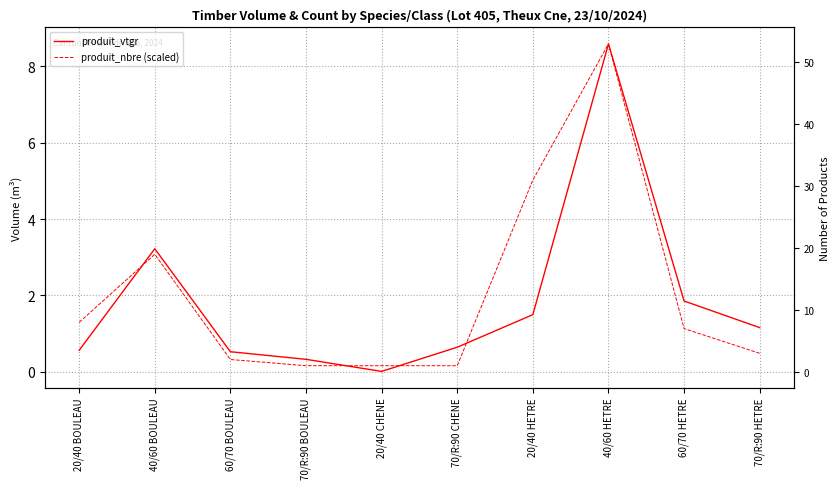

Count the number of categories in the chart.

10